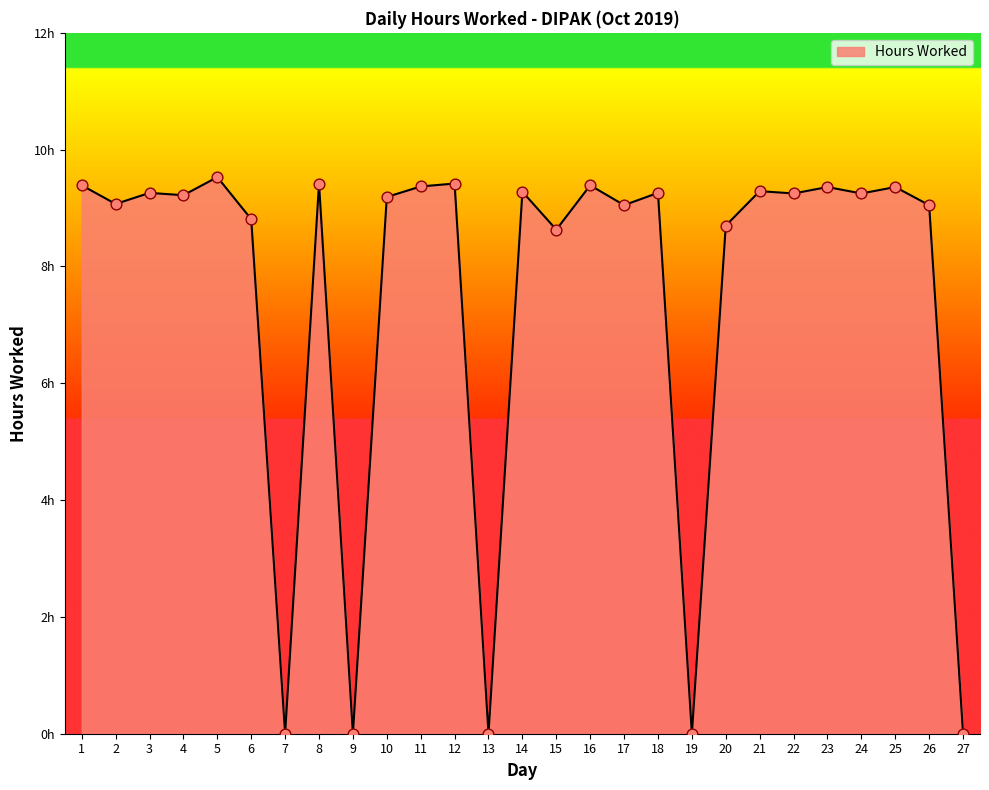

Which has a higher value, 14 or 26?

14